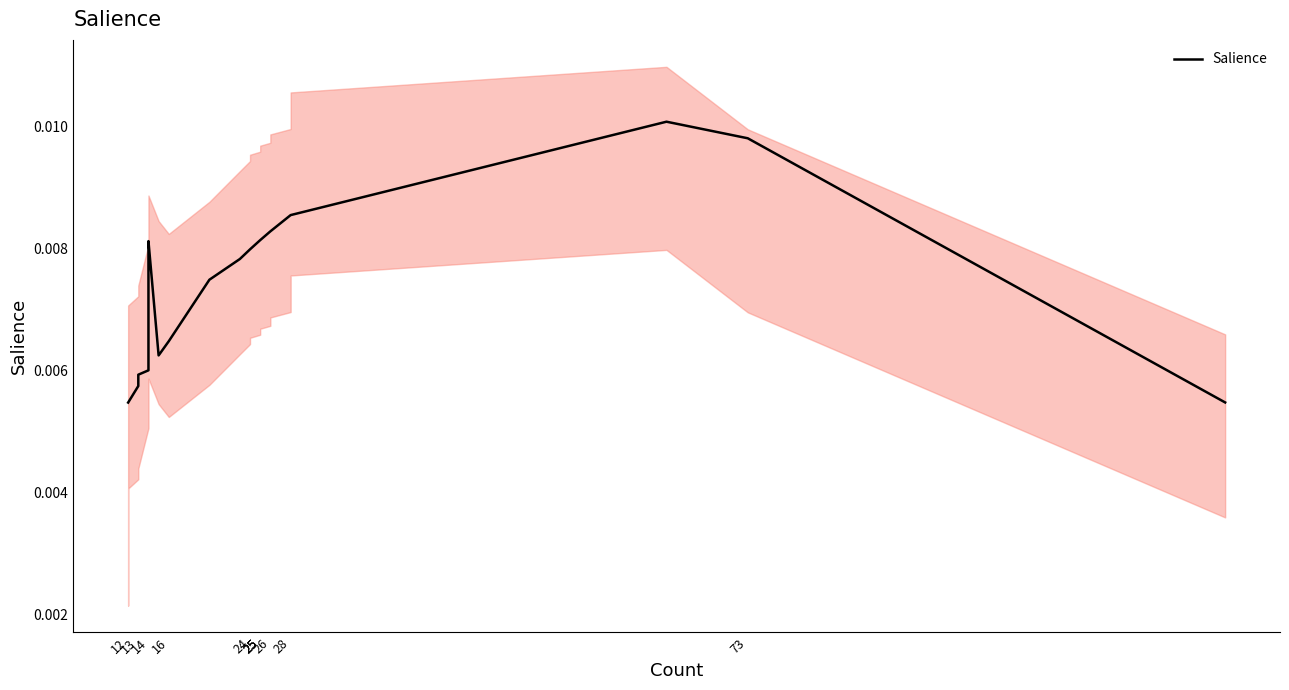

What is the label of the 14th point from the right?

25